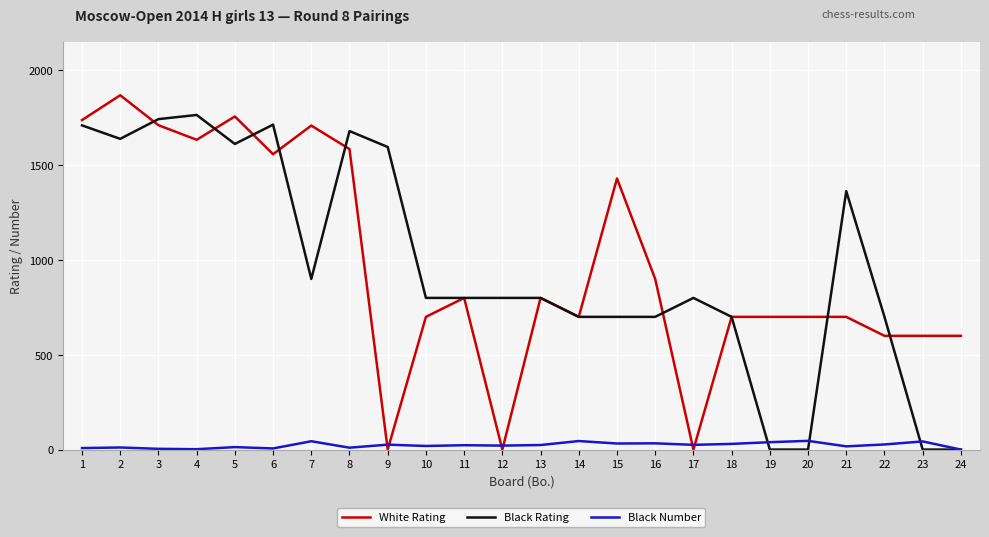

Rank the series at 10 from lowest to highest value.

Black Number, White Rating, Black Rating